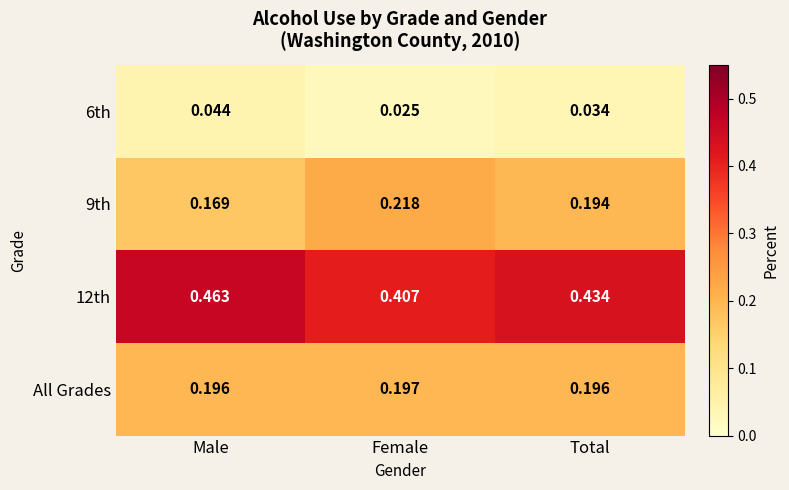

Which category has the highest value across all series?

Male